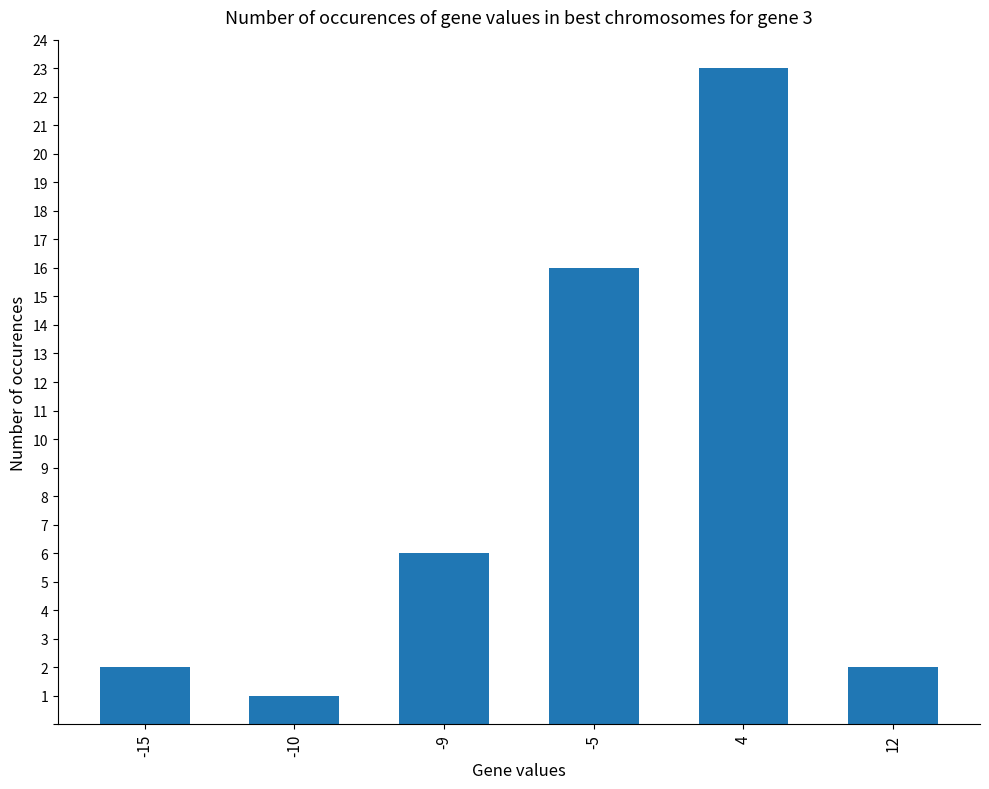

What is the difference between the values at 4 and -5?

7